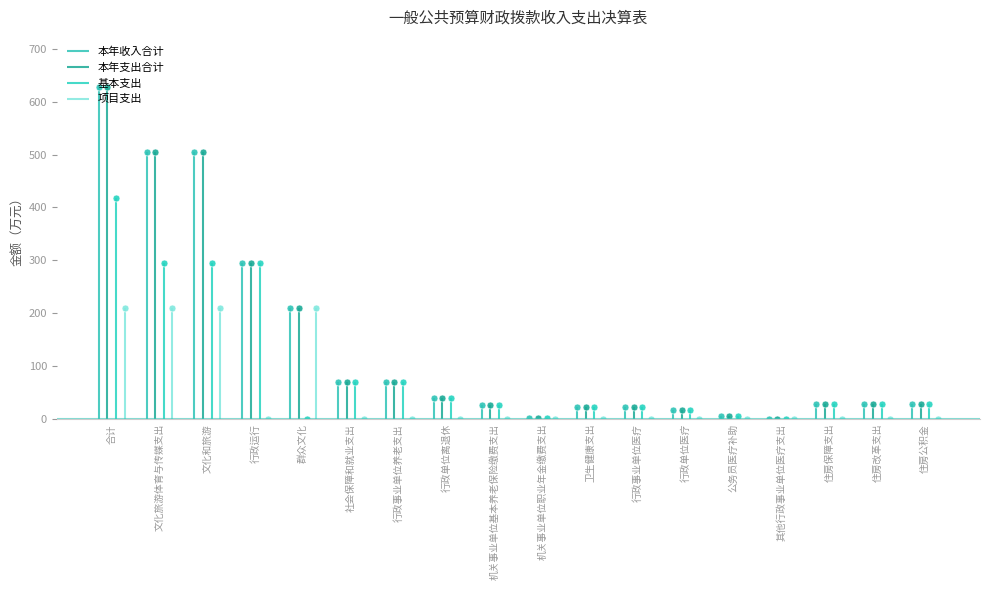

True or false: 基本支出 and 项目支出 intersect in this chart.

True